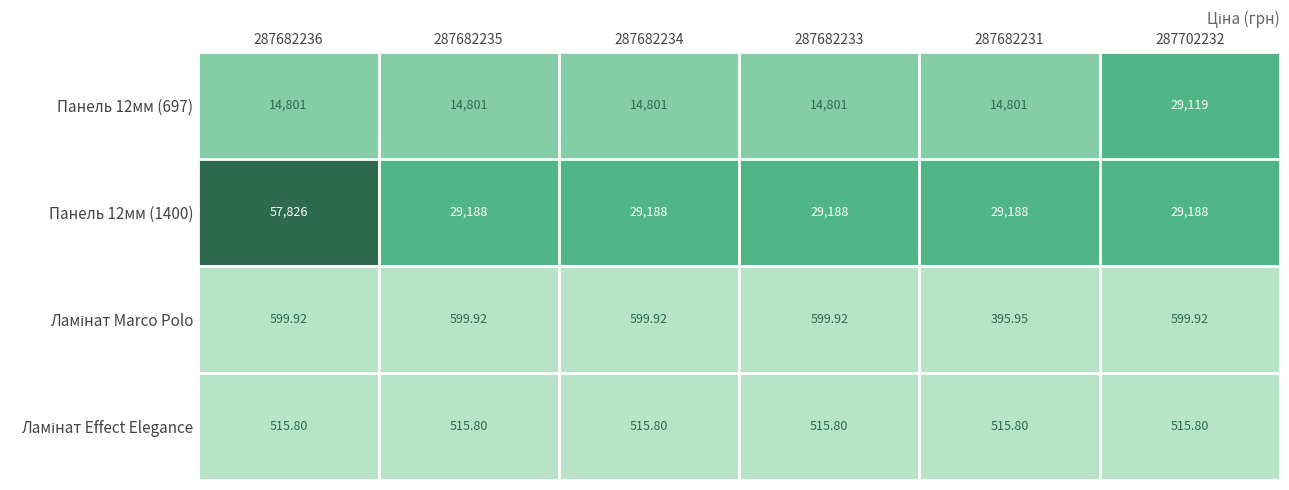

Which series changed the most between 287682236 and 287682235?

Панель 12мм (1400)